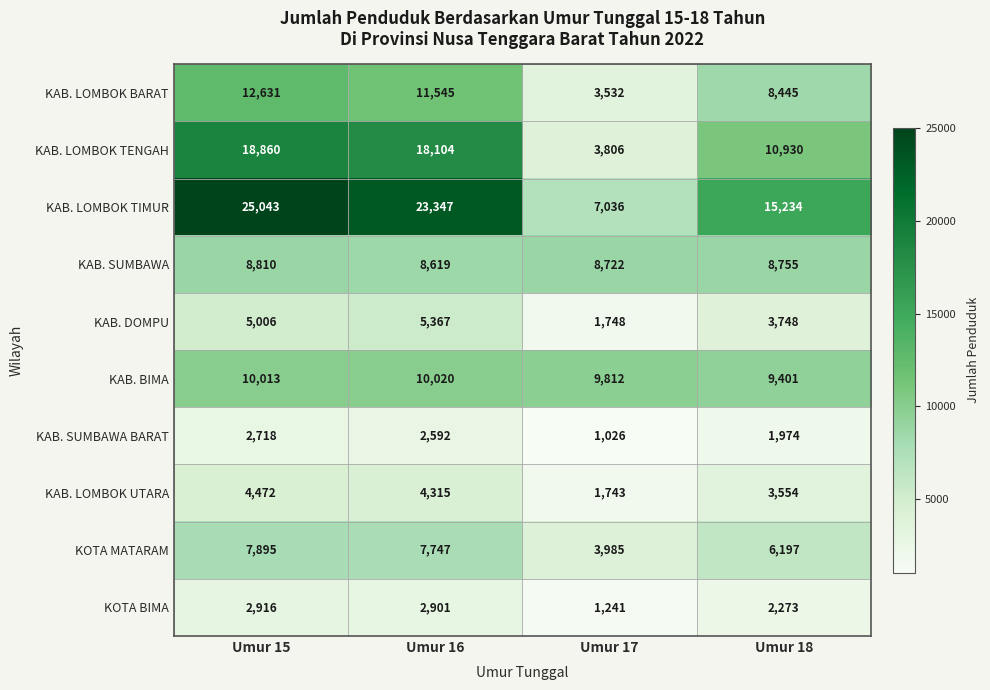

The KAB. LOMBOK UTARA series shows 4315 at Umur 16. True or false?

True